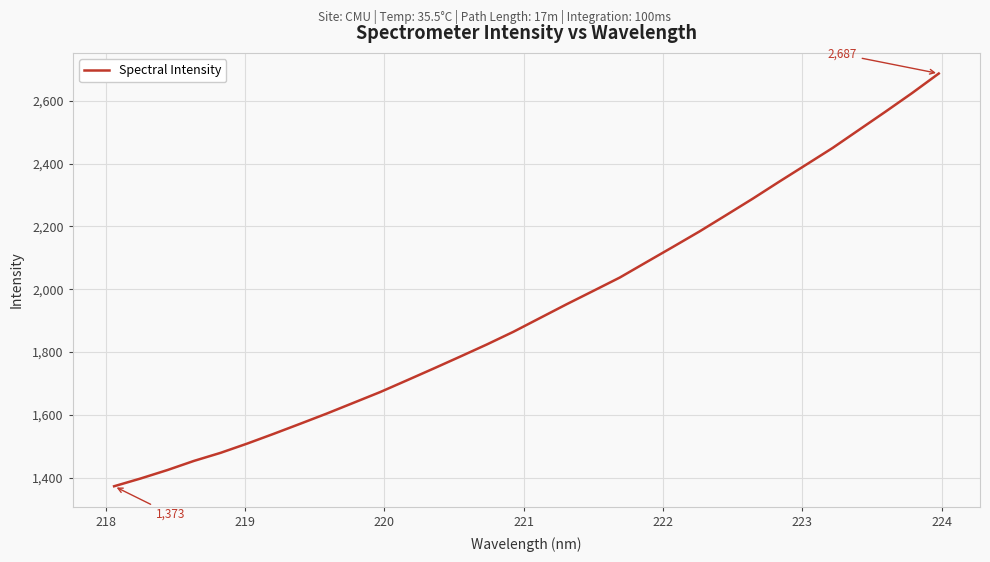

What is the greatest value displayed?

2687.0